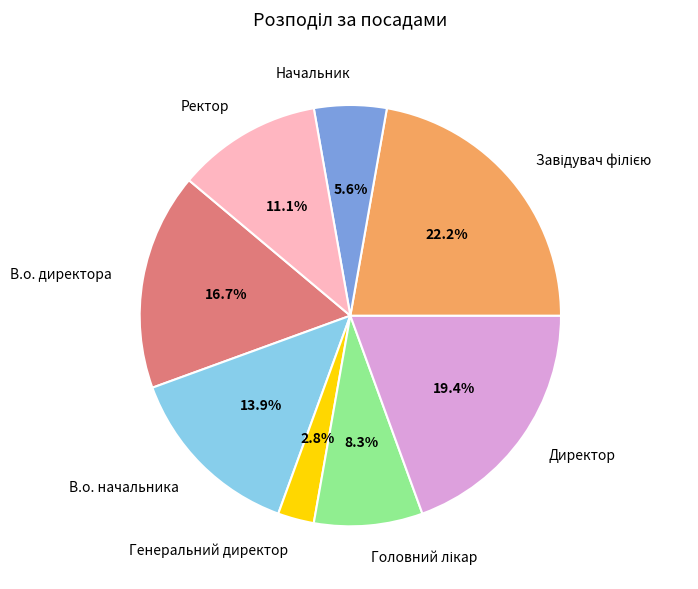

The В.о. директора slice represents 28% of the pie. True or false?

False